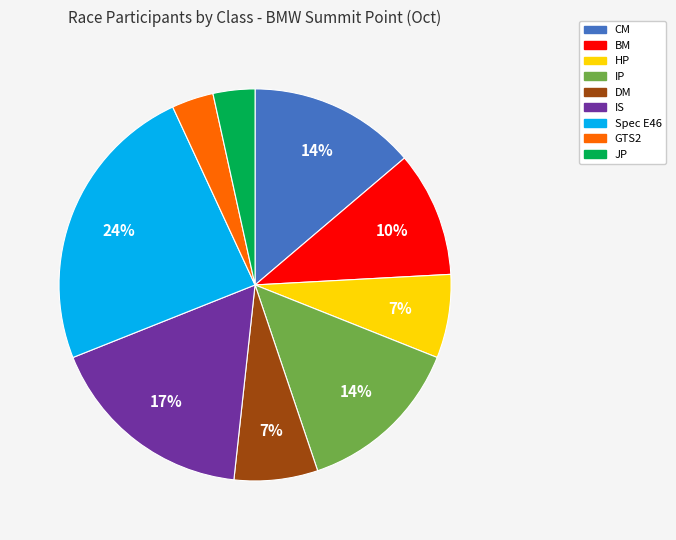

To the nearest percent, what portion does HP represent?

7%